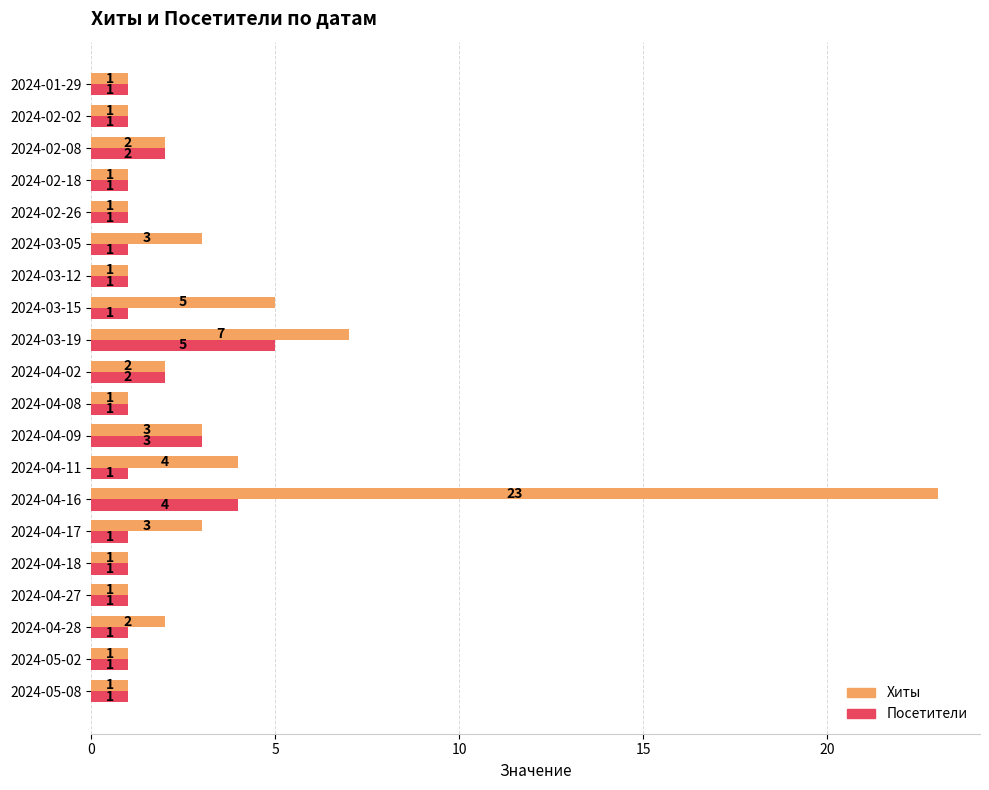

Read the Хиты value at 2024-03-19.

7